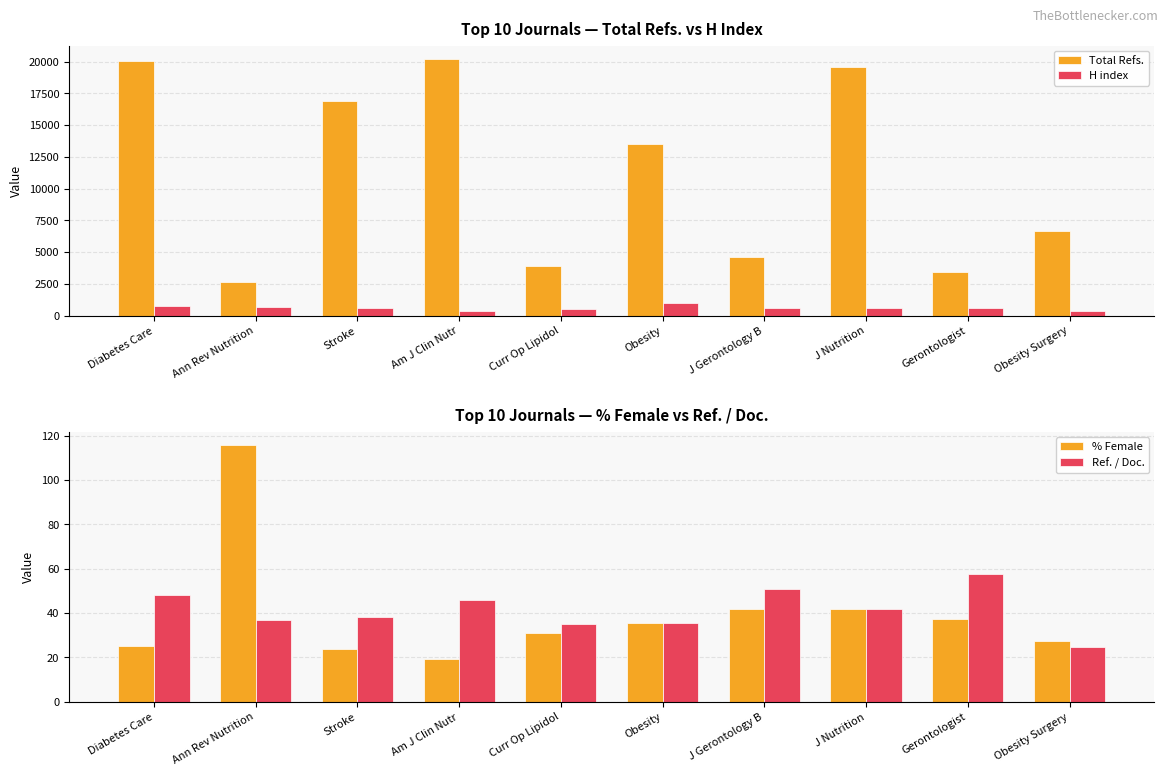

Is it true that % Female equals 37.1 at Gerontologist?

True